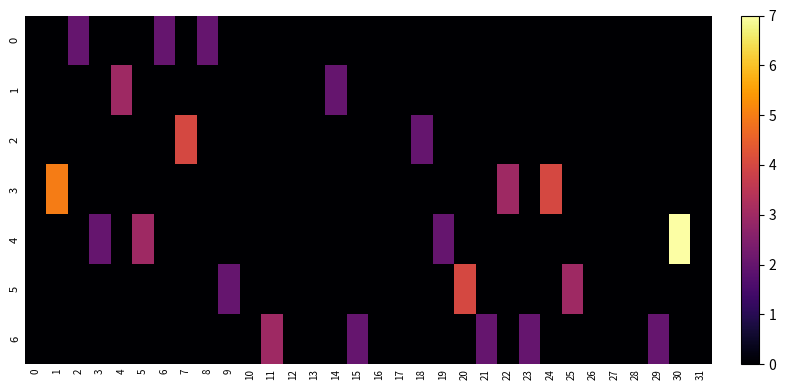

What is the maximum value shown in the chart?

7